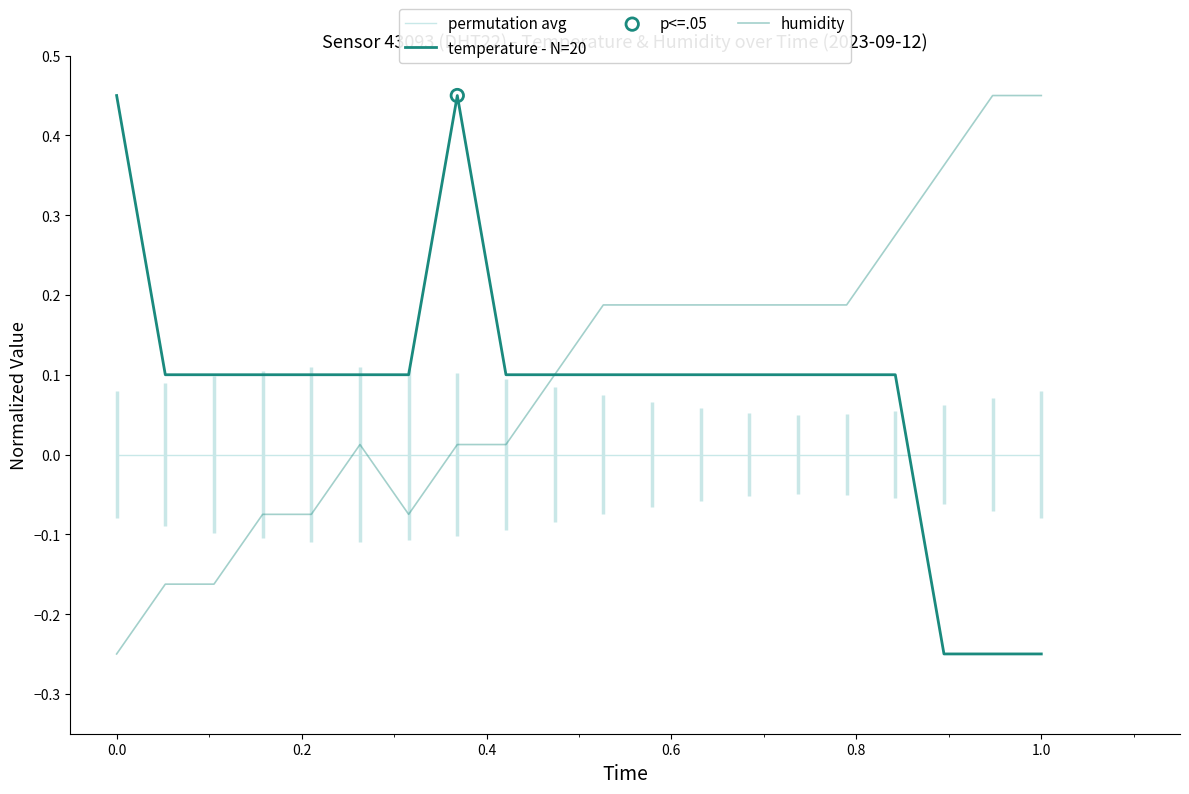

Is this an area chart (filled region under the line)?

No